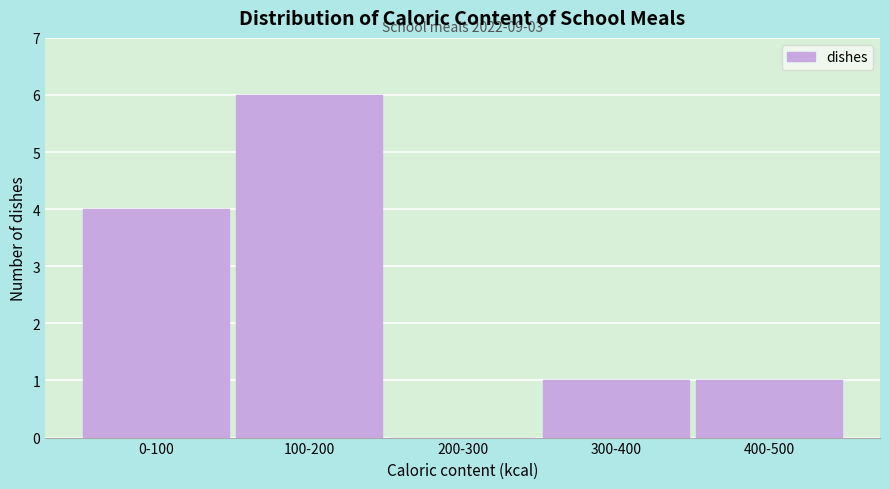

Reading left to right, what are all the values shown in this chart?

0-100=4	100-200=6	200-300=0	300-400=1	400-500=1